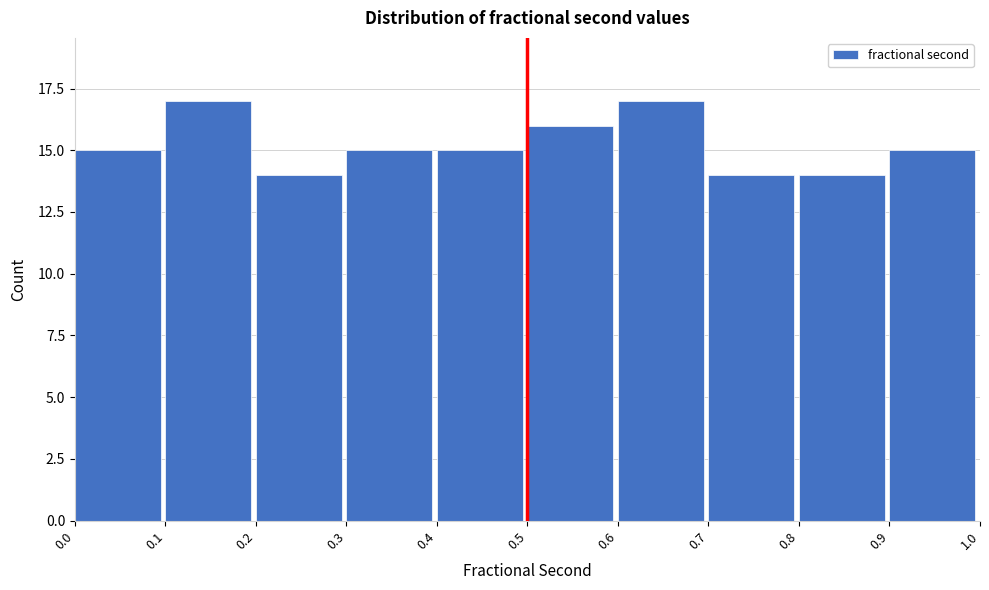

Reading left to right, list every bar in this chart as the range it spans on the x-axis followed by its height. The values are not printed on the chart, so give them approximately, as read against the axis.

0.0 to 0.1: 15
0.1 to 0.2: 17
0.2 to 0.3: 14
0.3 to 0.4: 15
0.4 to 0.5: 15
0.5 to 0.6: 16
0.6 to 0.7: 17
0.7 to 0.8: 14
0.8 to 0.9: 14
0.9 to 1.0: 15